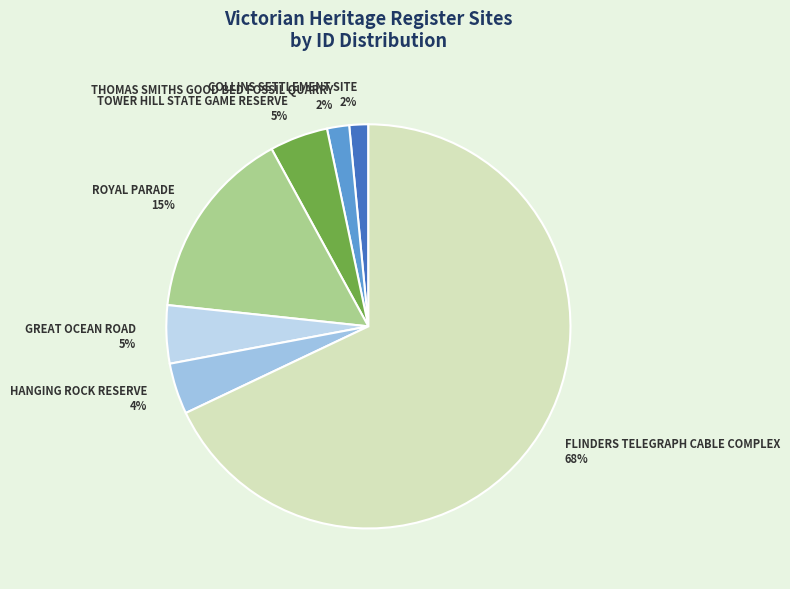

How many slices are in this pie chart?

7